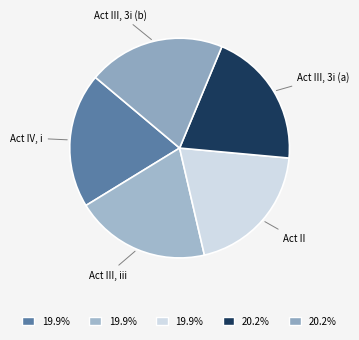

Is the sum of Act III, 3i (b) and Act II greater than half?

No